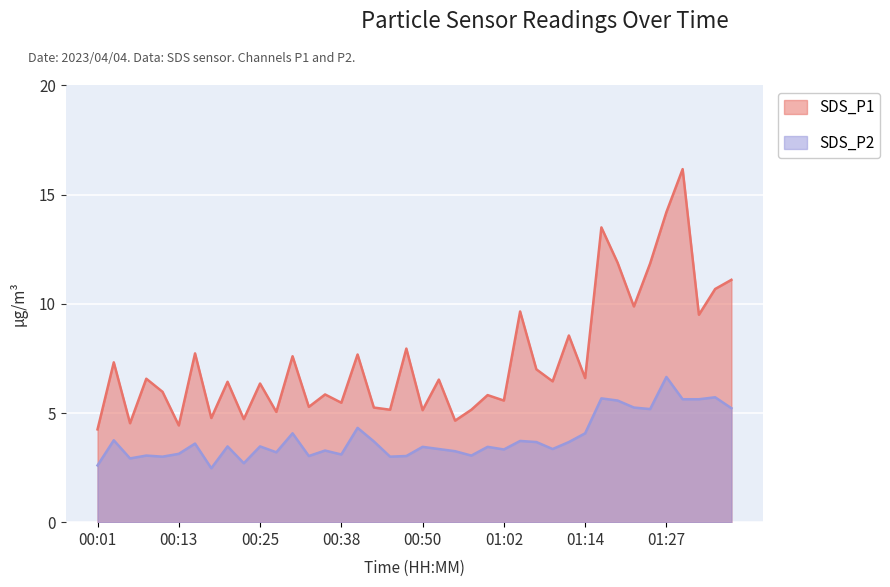

Which series has the largest range (max minus min)?

SDS_P1